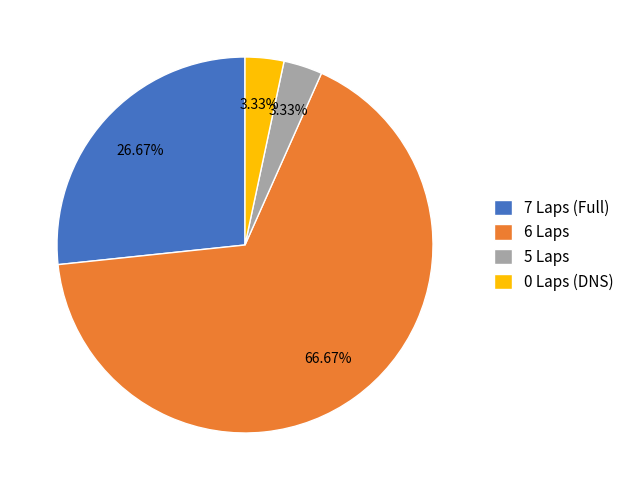

Does 6 Laps account for over 50% of the chart?

Yes